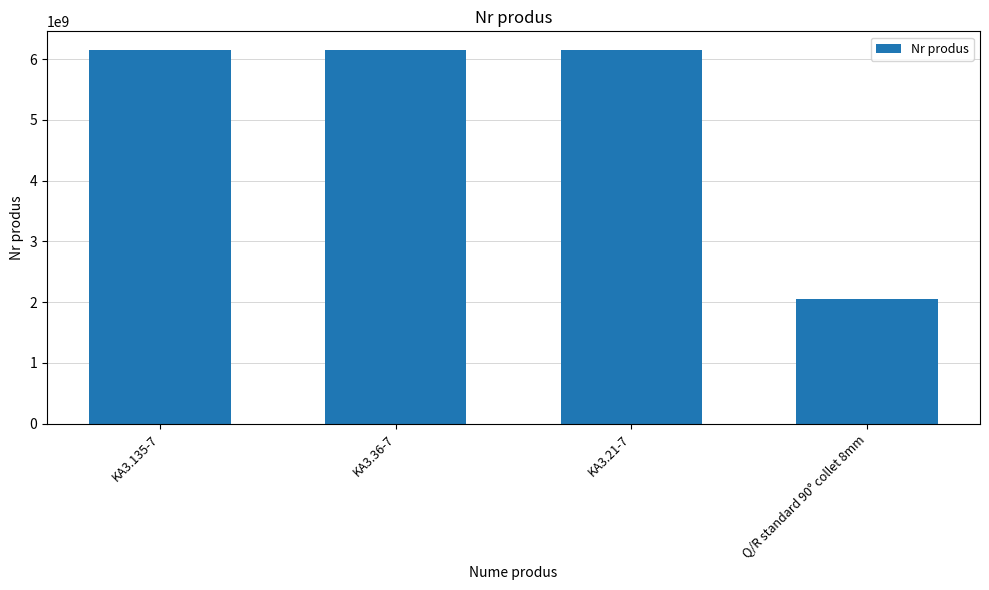

Does the chart contain any negative values?

No